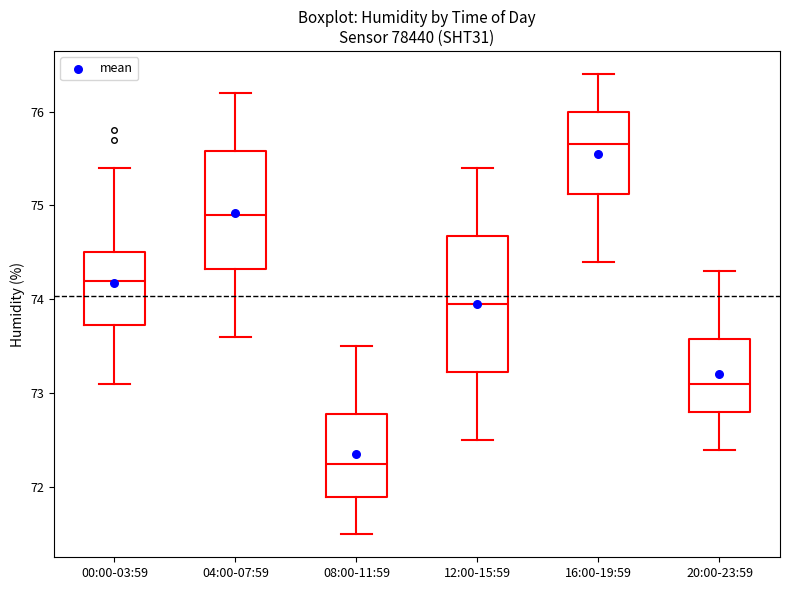

Reading left to right, transcribe this box plot: for each box, give where its median line is, the range the box spans, and where its two whiskers end, as read against the y-axis. The values are not printed on the chart, so give them approximately, as read against the axis.

00:00-03:59: median 74.2, box 73.7 to 74.5, whiskers 73.1 to 75.4
04:00-07:59: median 74.9, box 74.3 to 75.6, whiskers 73.6 to 76.2
08:00-11:59: median 72.3, box 71.9 to 72.8, whiskers 71.5 to 73.5
12:00-15:59: median 74.0, box 73.2 to 74.7, whiskers 72.5 to 75.4
16:00-19:59: median 75.7, box 75.1 to 76.0, whiskers 74.4 to 76.4
20:00-23:59: median 73.1, box 72.8 to 73.6, whiskers 72.4 to 74.3